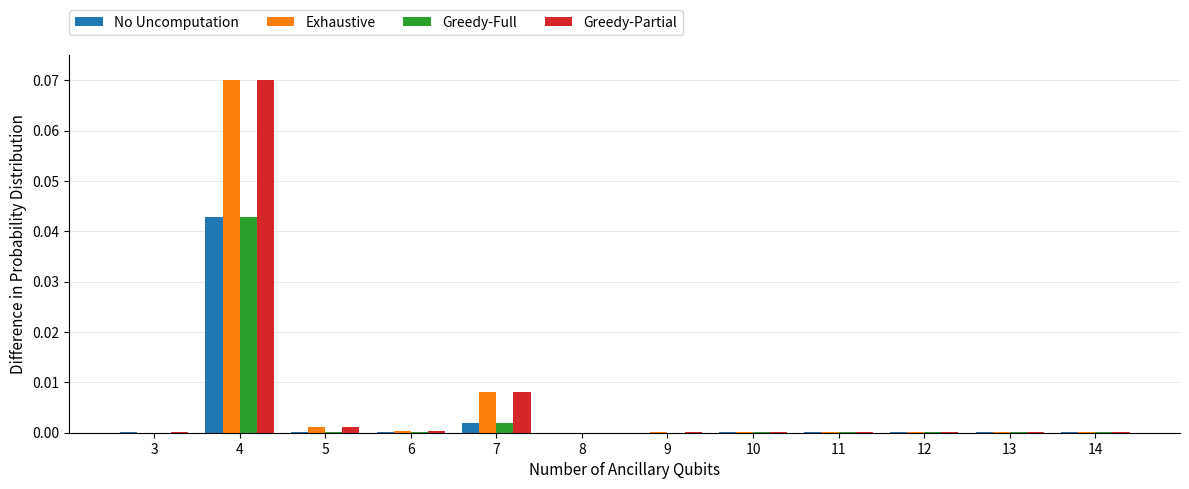

How many distinct data groups are displayed?

4